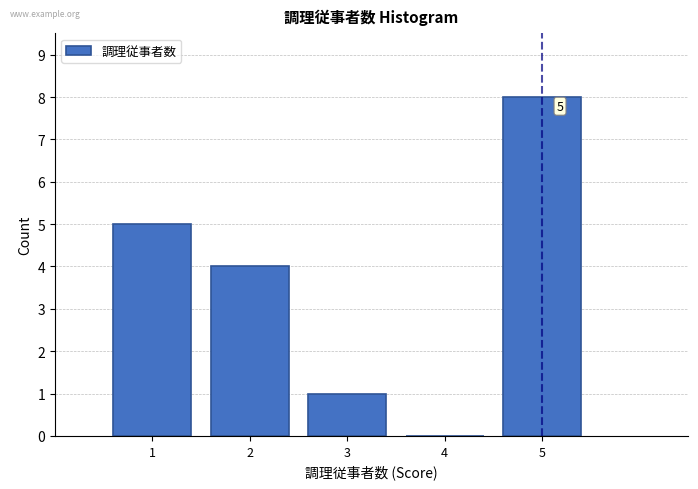

Reading right to left, transcribe all the data shown in this chart.

5=8	4=0	3=1	2=4	1=5